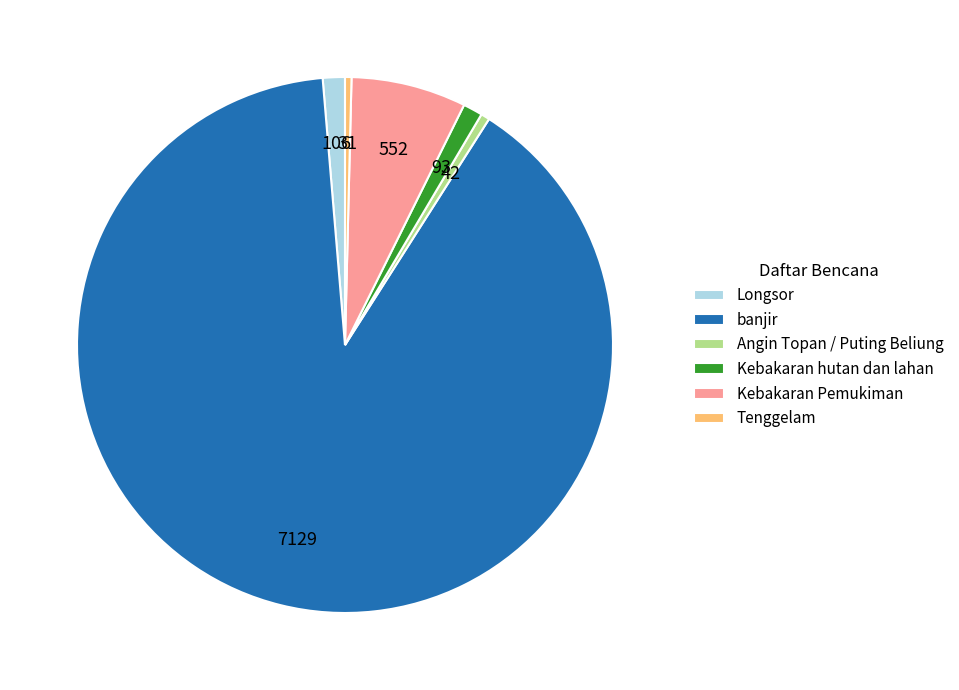

How many slices are in this pie chart?

6